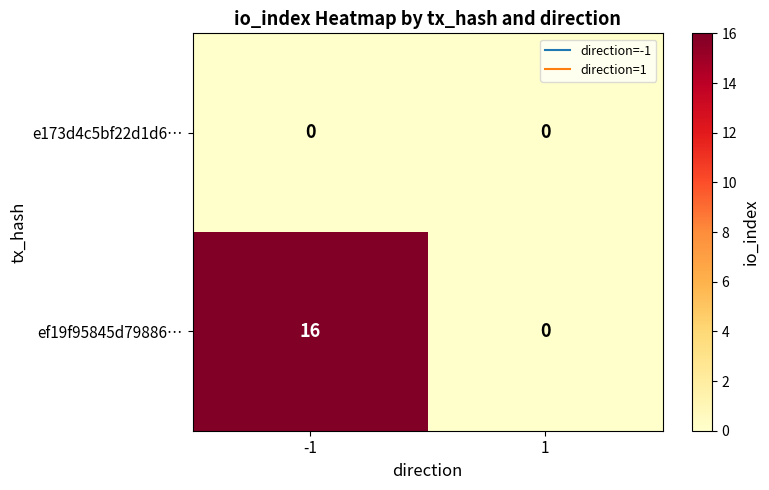

Reading right to left, transcribe all the data shown in this chart.

e173d4c5bf22d1d6…: 0	0
ef19f95845d79886…: 0	16